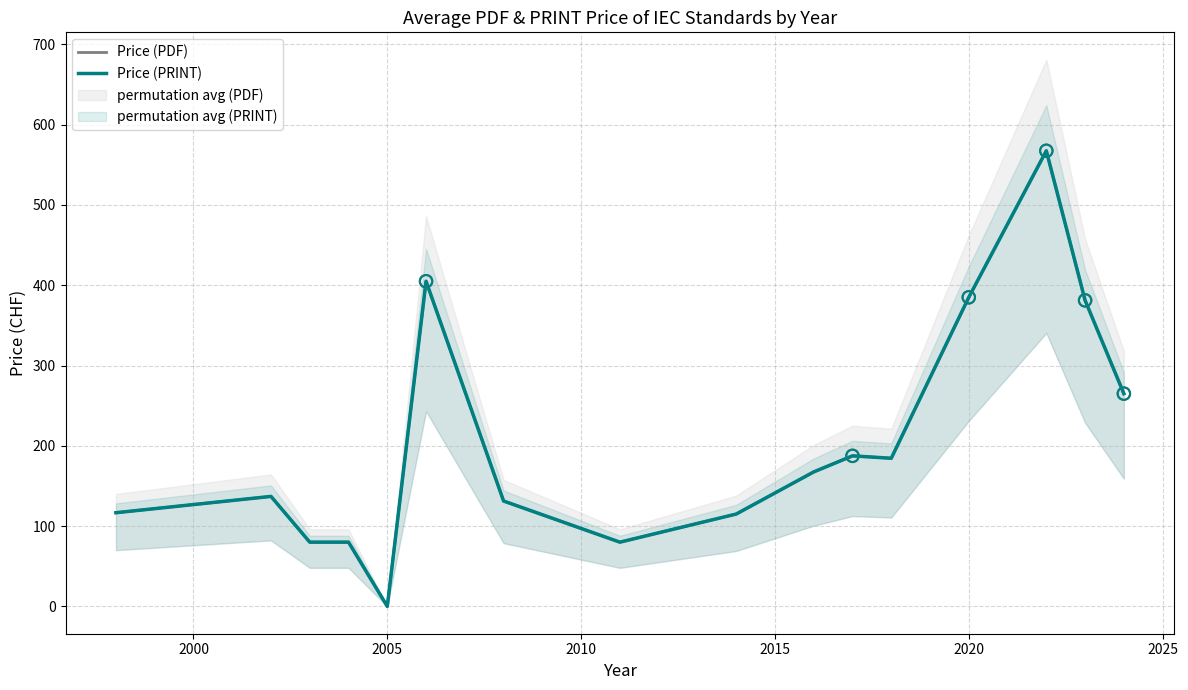

Which series reaches the minimum Y coordinate?

Price (PDF)